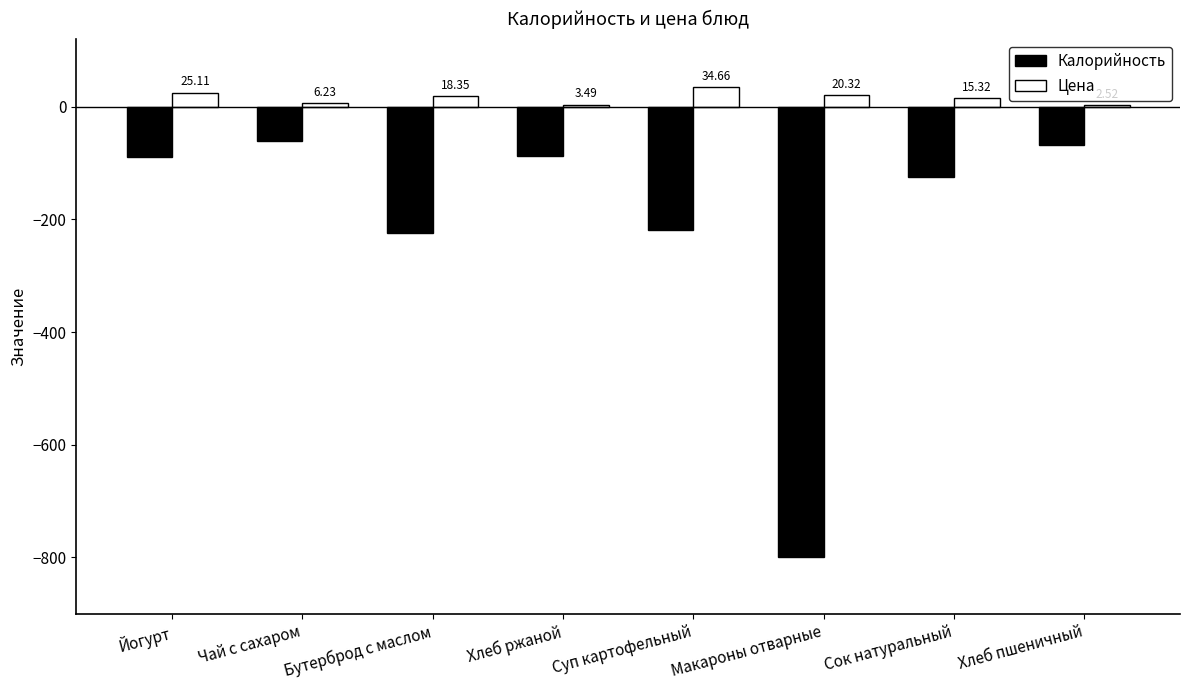

Is the value of Цена at Хлеб ржаной greater than the value of Калорийность at Хлеб ржаной?

Yes